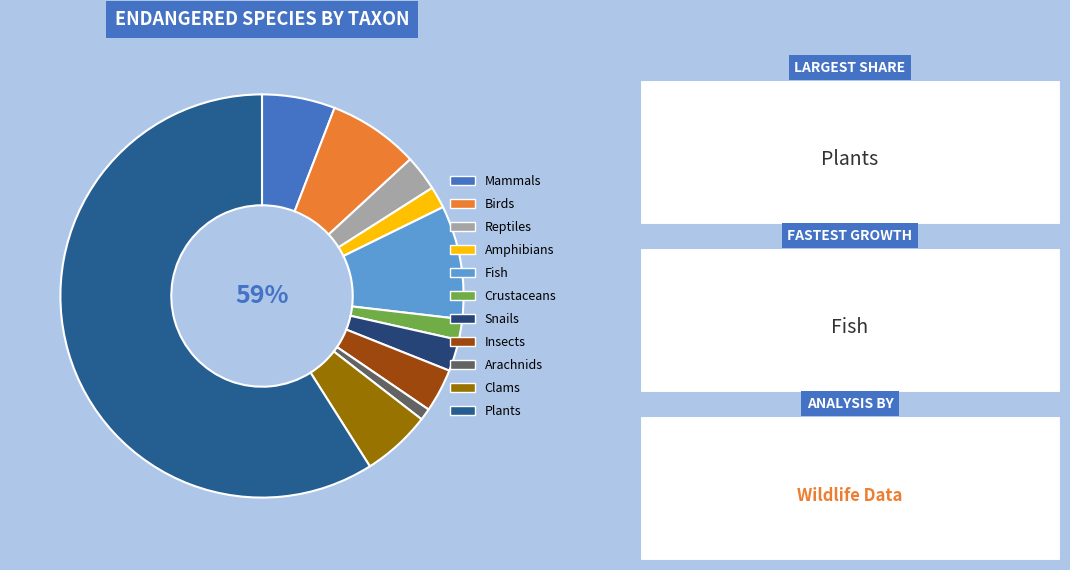

To the nearest percent, what percentage of the pie is Snails?

3%